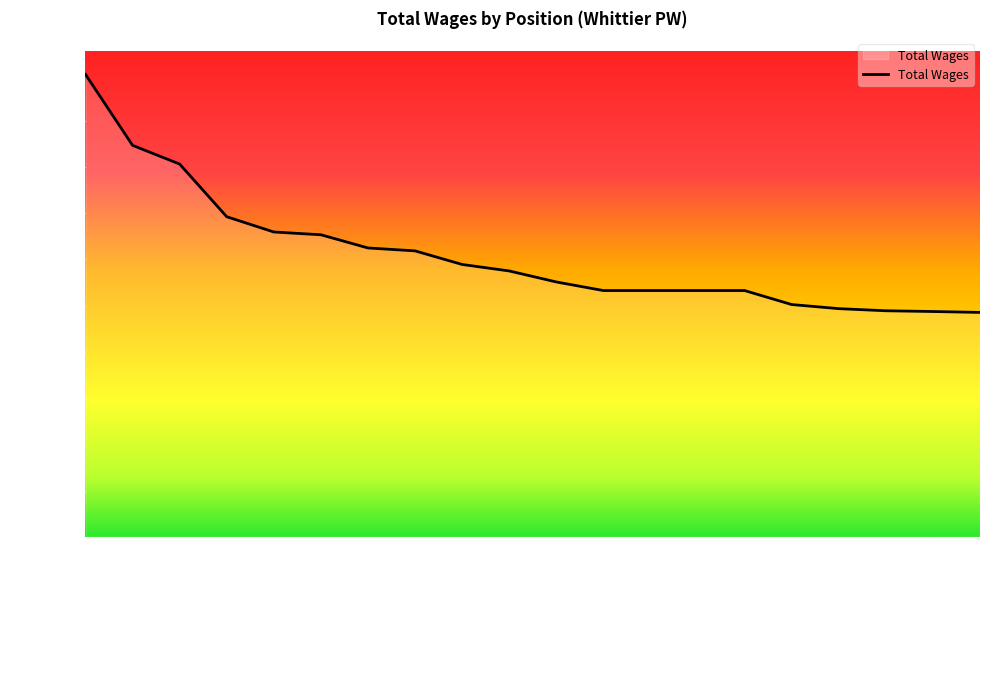

Reading left to right, transcribe all the data shown in this chart.

Capital Proj Admin=155541	Assist Dir Of Pub Works=131675	Dir Of Public Works=125381	Street Manager=107671	Public Works Manager=102537	Senior Civil Engineer=101604	Assist Dir Of Pub Works=97167	Fleet Manager=96185	Civil Engineering Assoc=91616	Water Production Supervisor=89432	Fleet Mechanic Supervisor=85734	Solid Waste Supervisor=82839	Street Maintenance Supr=82839	Street Maintenance Supr=82839	Street Maintenance Supr=82839	Maintenance Electrician=78133	Facilities Maint Supervisor=76754	Civil Engineer Assistant=76041	Solid Waste Supervisor=75790	Water Manager=75485